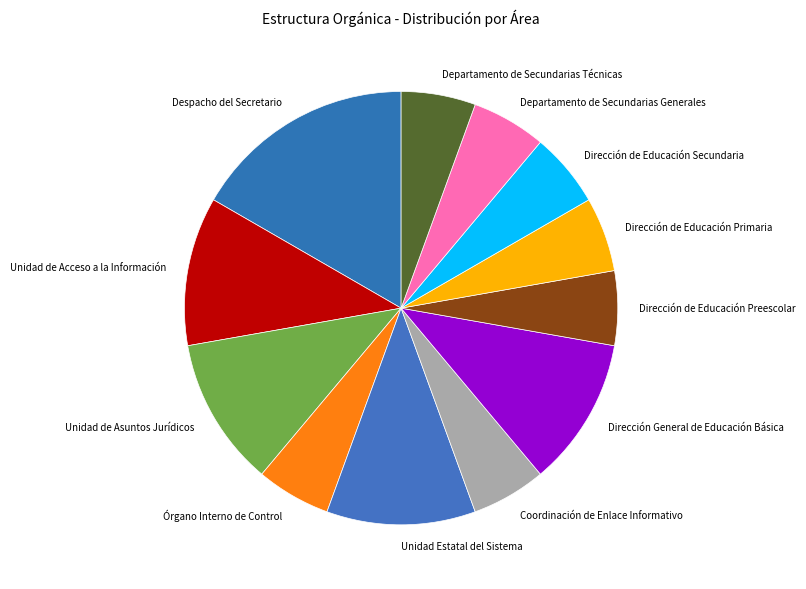

Which slice is the largest?

Despacho del Secretario